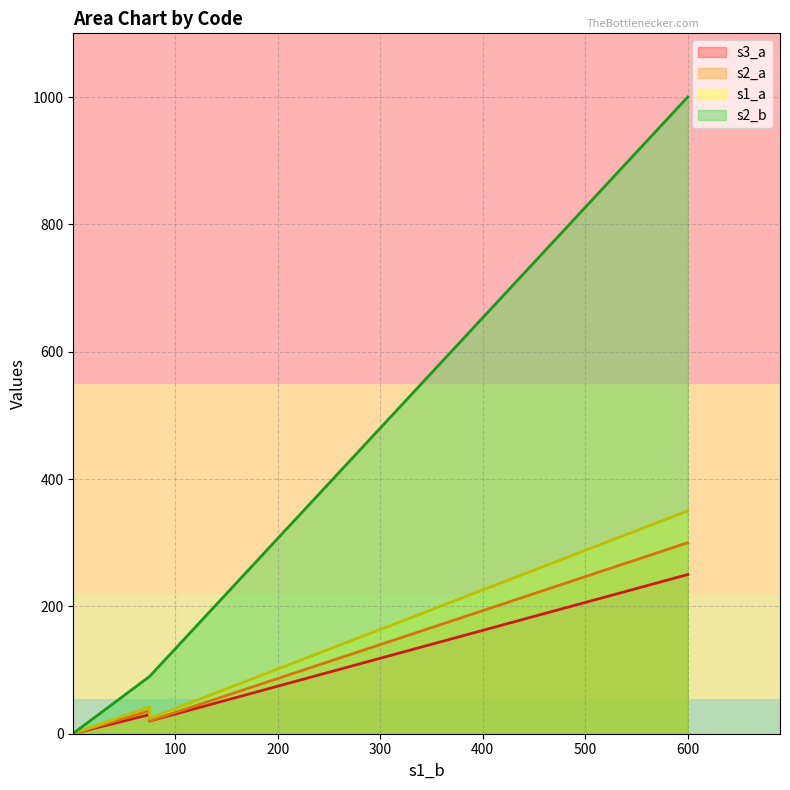

How many lines are shown in the chart?

4